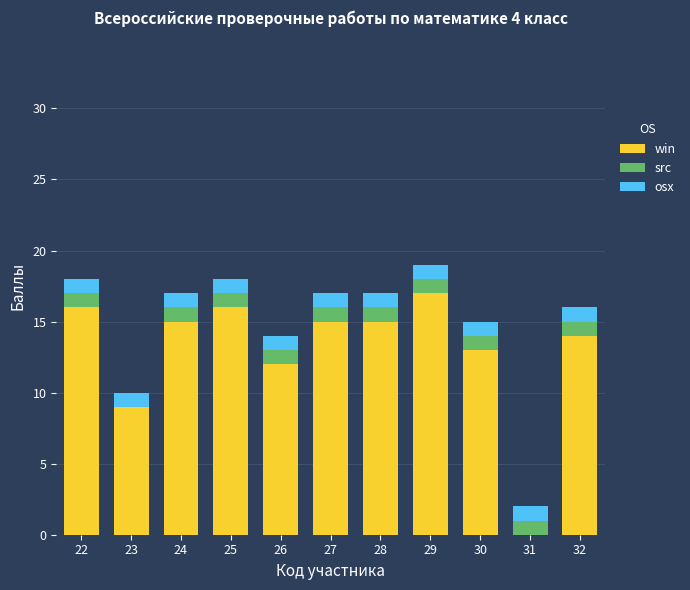

Which category has the highest value in the win series?

29